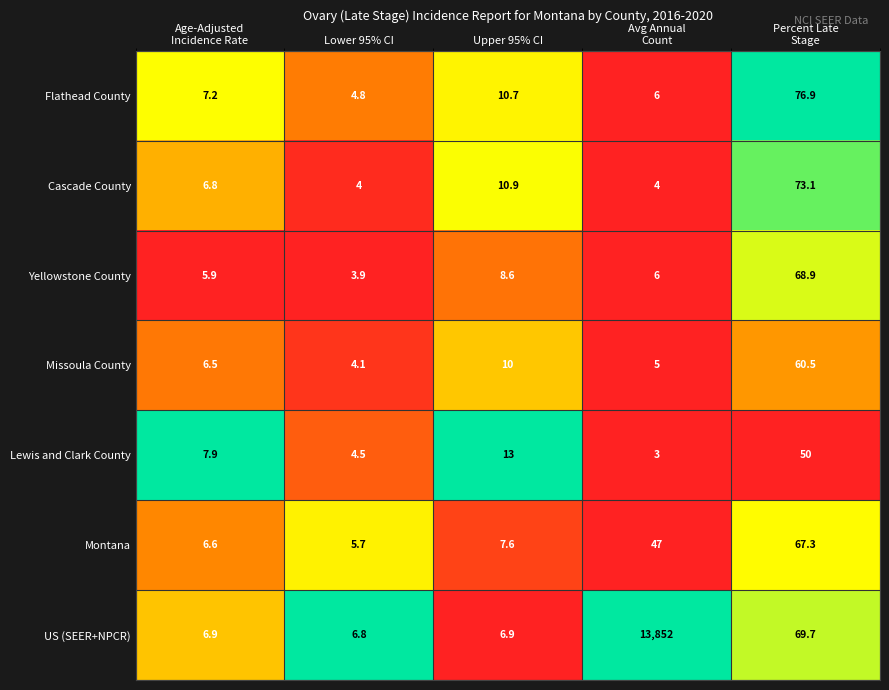

Which series has the largest total across all categories?

US (SEER+NPCR)